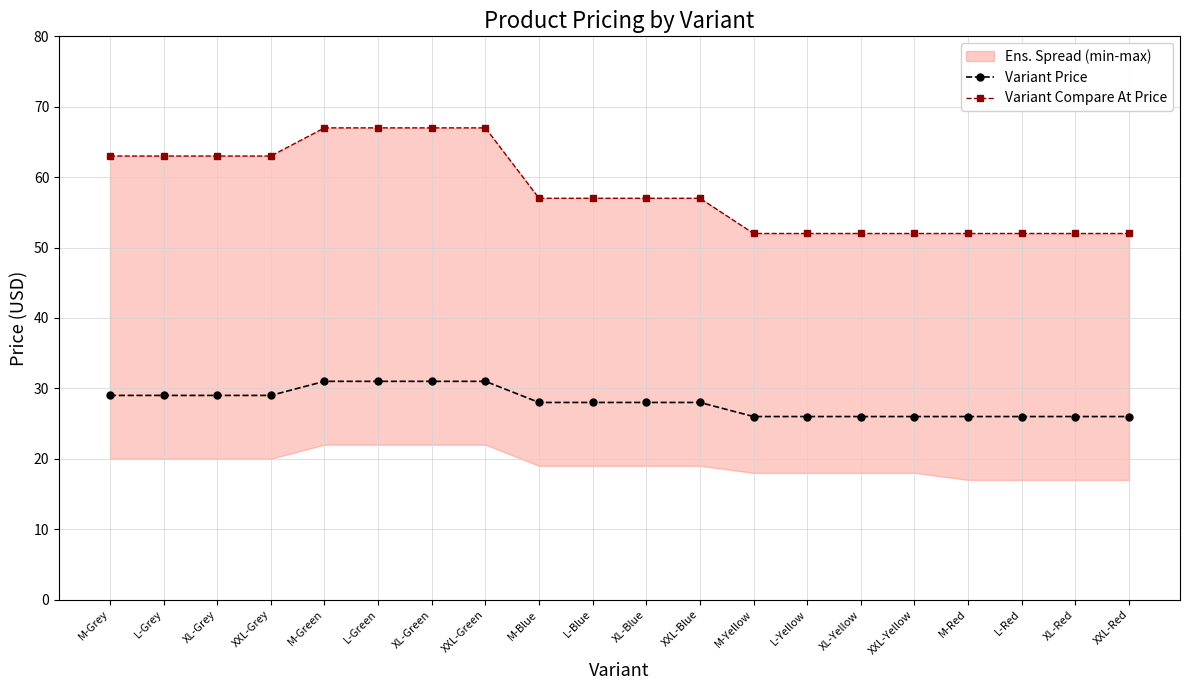

List the series in order of their overall mean, lowest first.

Variant Price, Variant Compare At Price